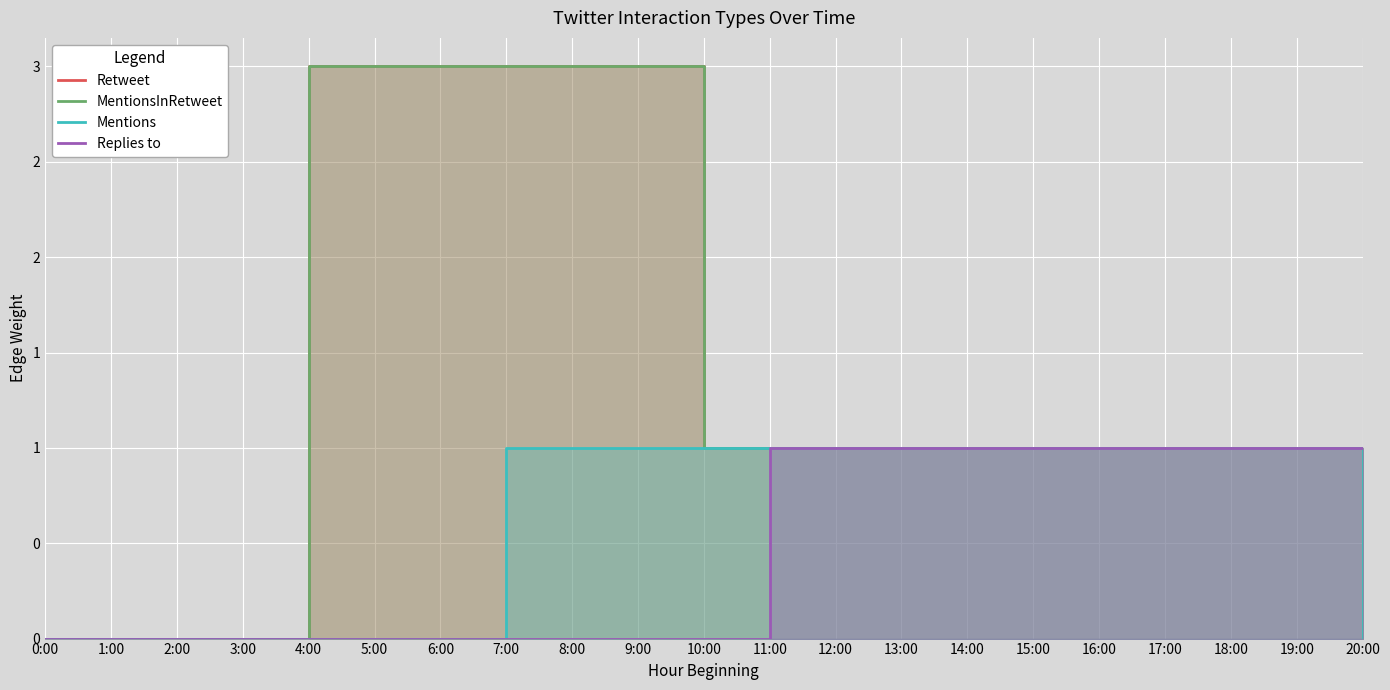

Is it true that Retweet equals 1 at 15:00?

True